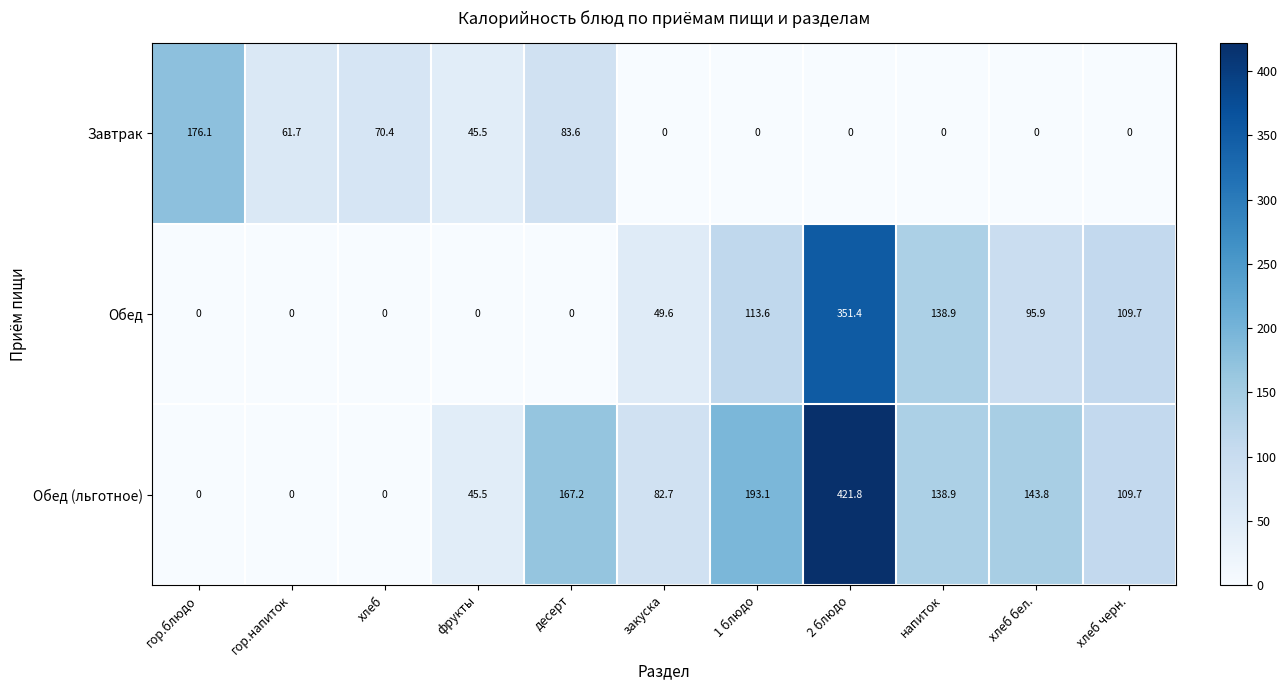

The Обед series shows 0.0 at хлеб. True or false?

True